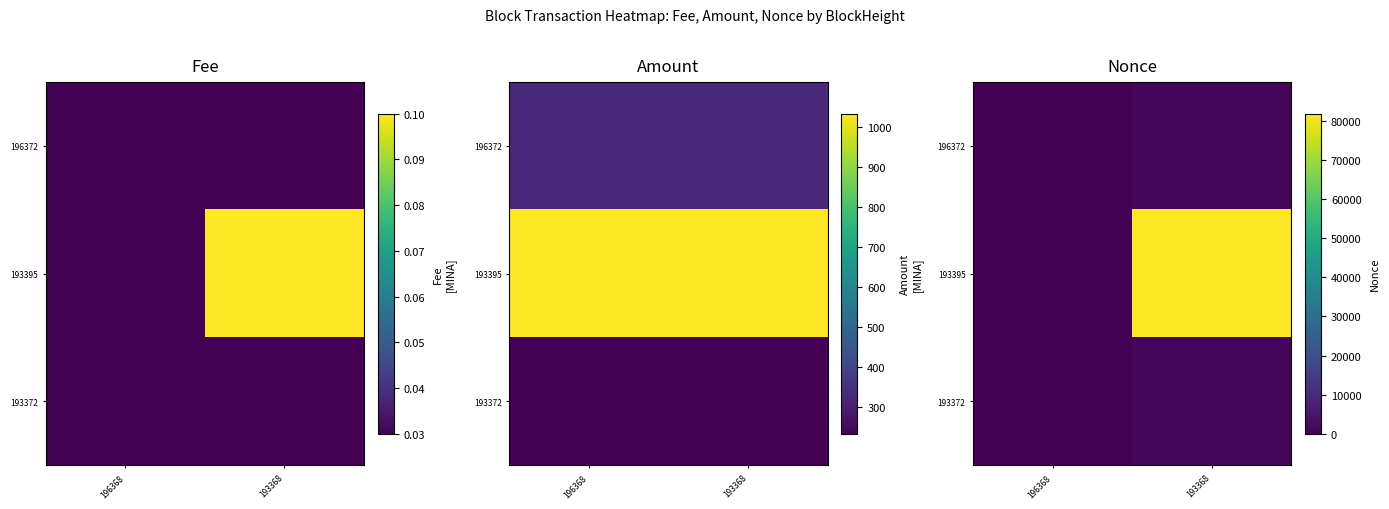

List the labels in order of 193395 value, smallest first.

196368, 193368